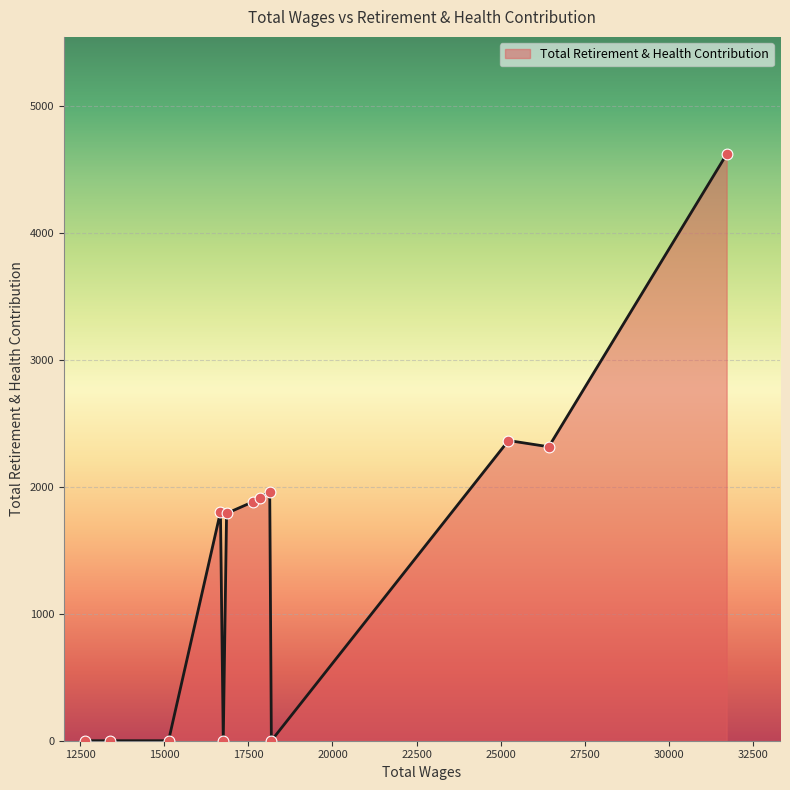

What is the maximum value shown in the chart?

4621